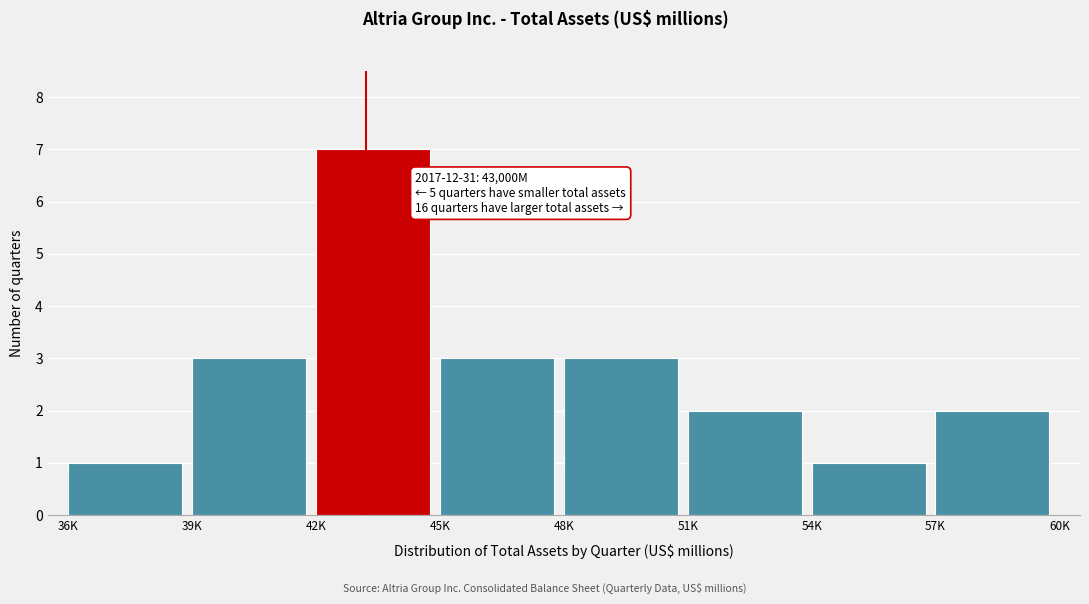

Reading right to left, what are all the values shown in this chart?

2	1	2	3	3	7	3	1